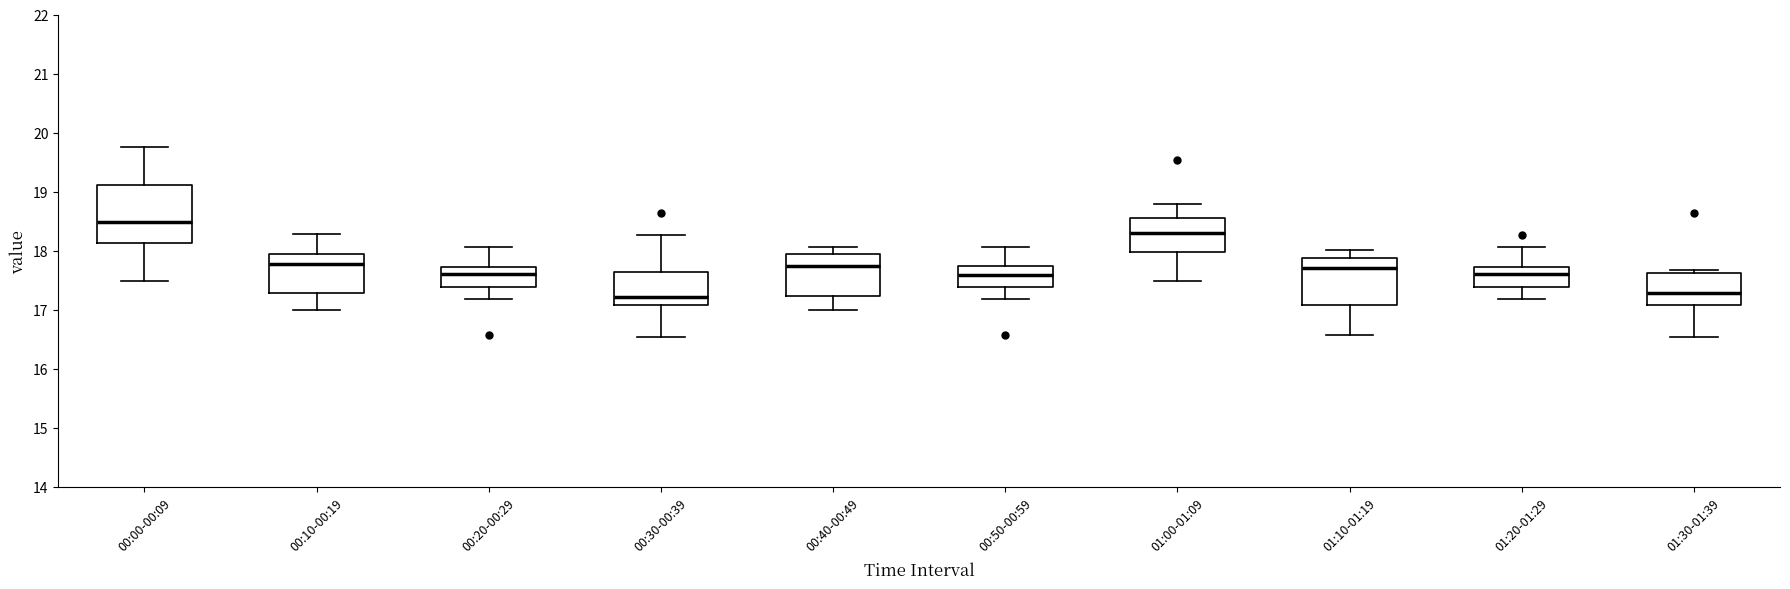

Where does the median line of the box for 00:20-00:29 sit on the y-axis? The values are not printed on the chart, so give them approximately, as read against the axis.

17.6